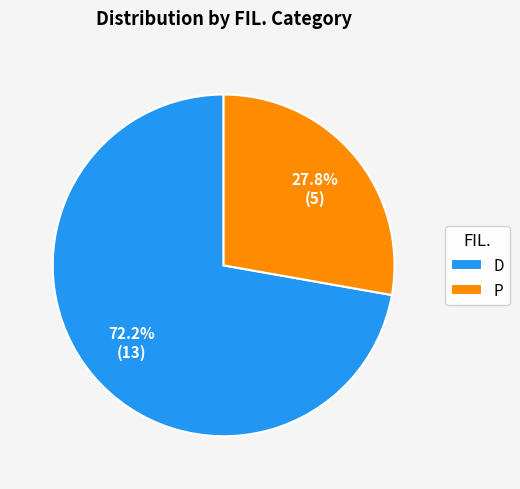

What is the ratio of the value at D to the value at P?

2.6